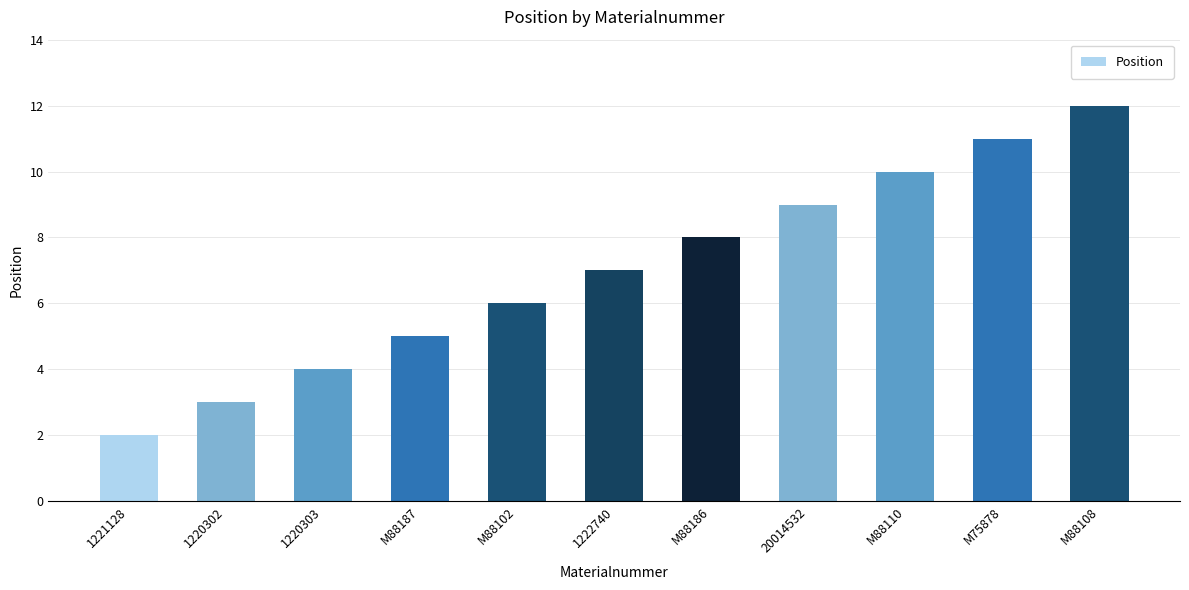

What is the average value?

7